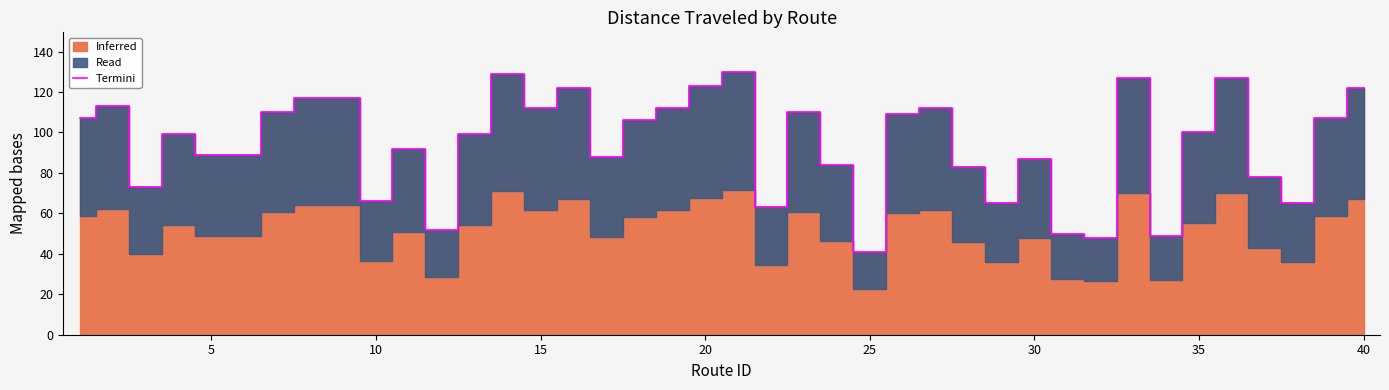

What is the minimum value for Termini?

41